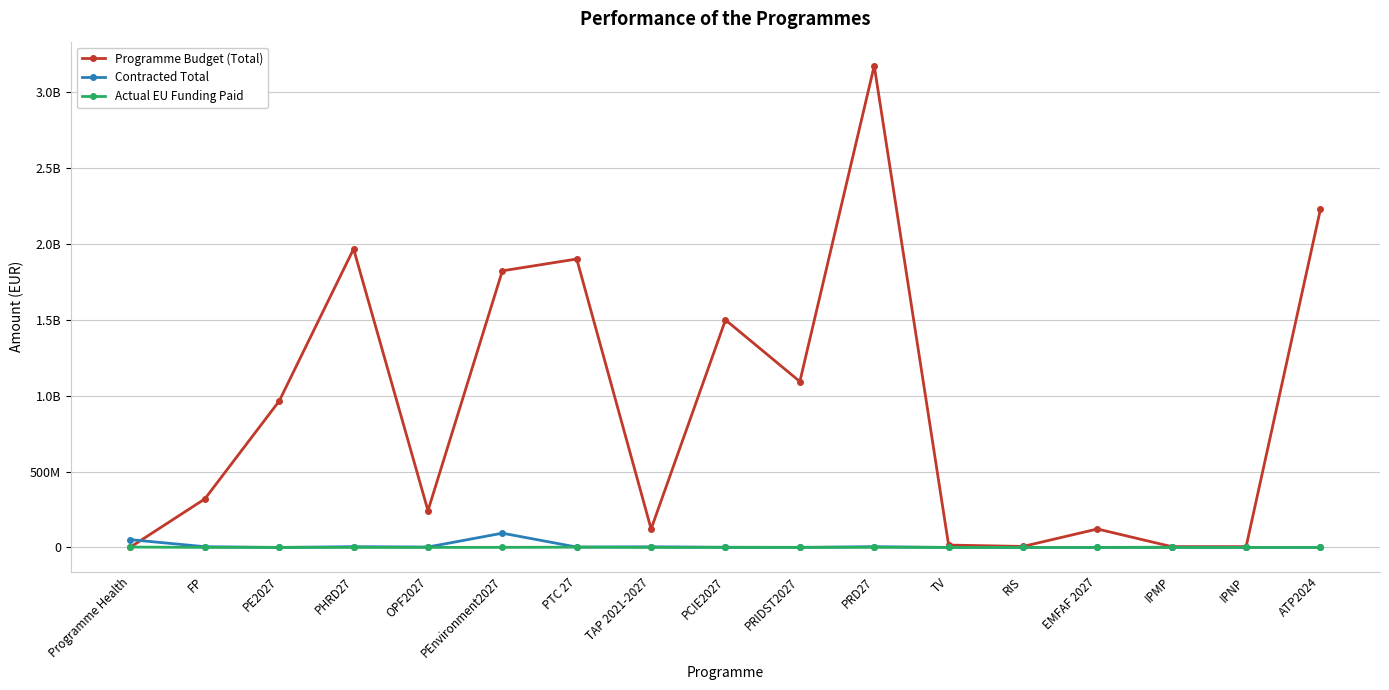

What are all the series names shown in the legend?

Programme Budget (Total), Contracted Total, Actual EU Funding Paid